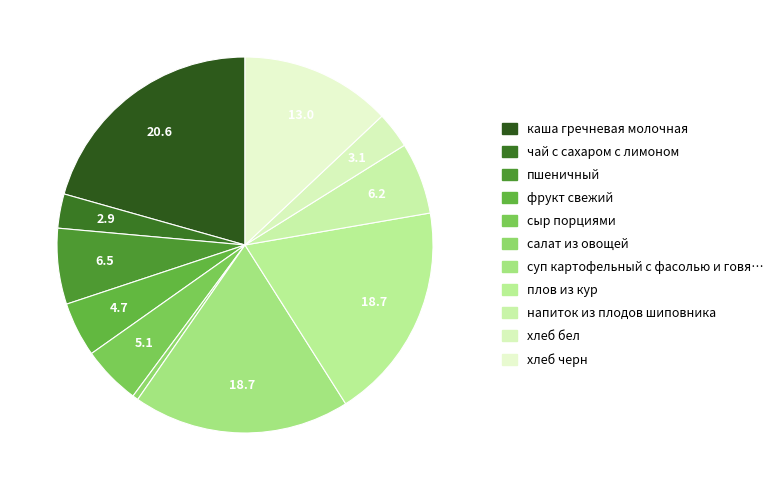

How many slices are in this pie chart?

11